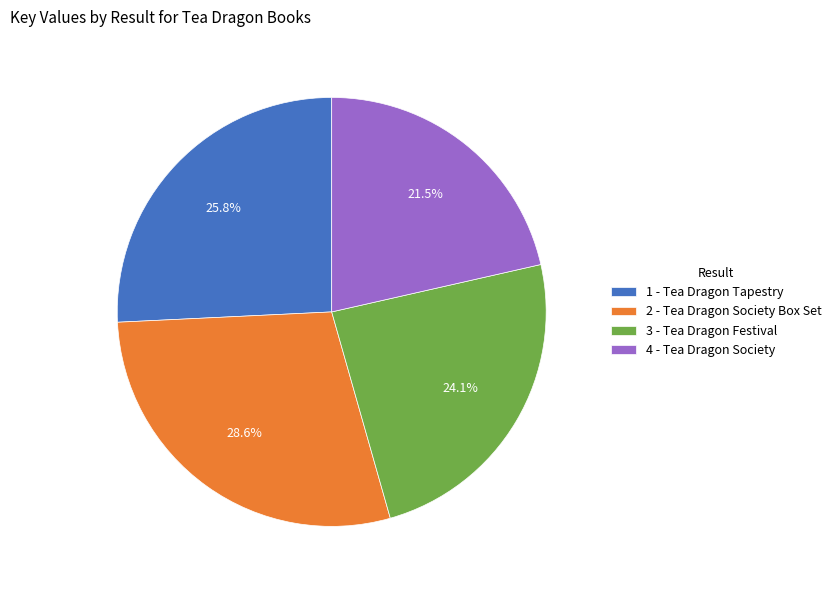

Count the number of slices in the pie.

4